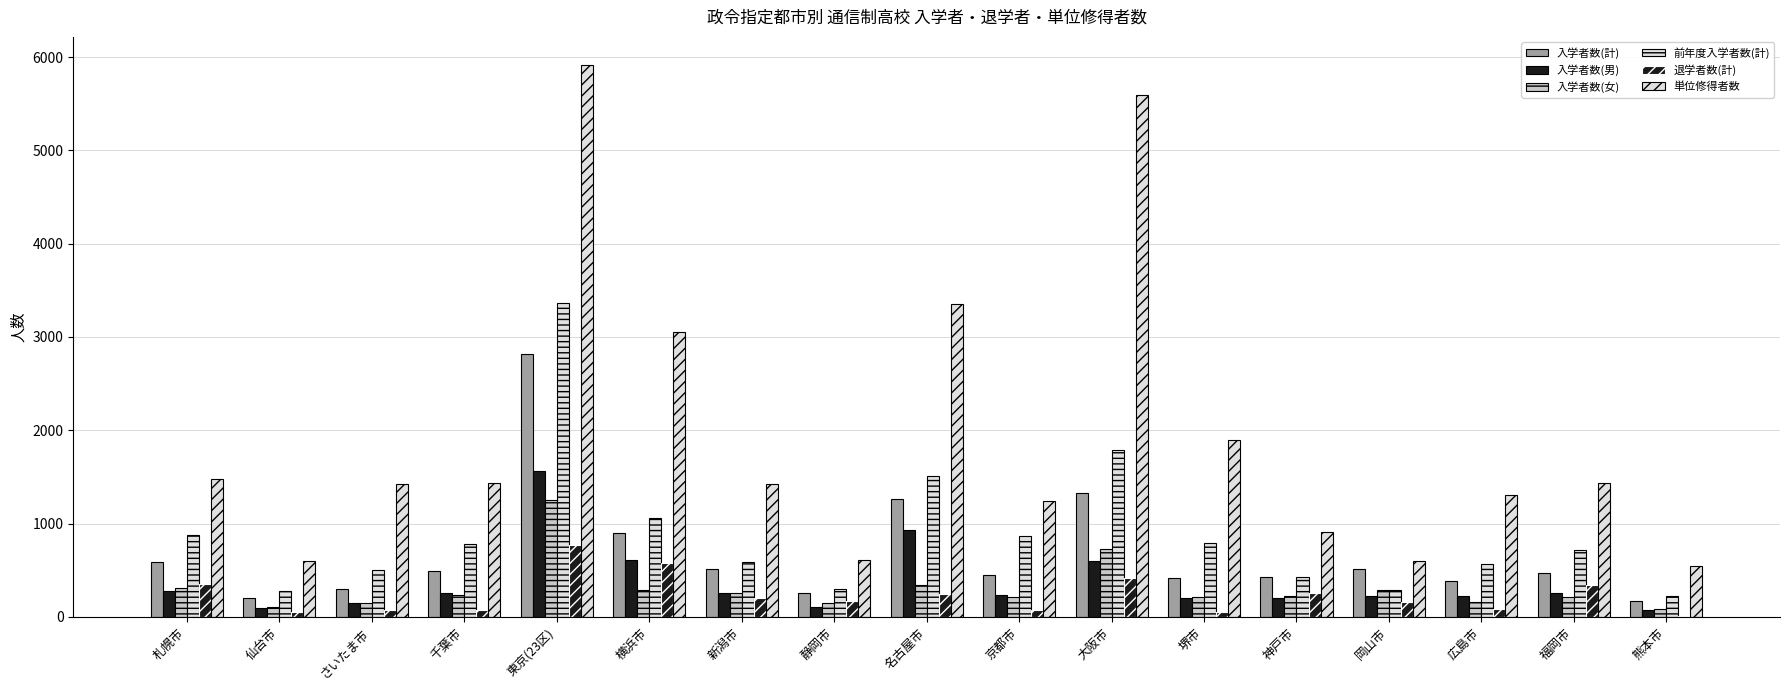

Reading right to left, list all the values displayed in this chart.

入学者数(計): 熊本市=165	福岡市=470	広島市=382	岡山市=508	神戸市=425	堺市=421	大阪市=1326	京都市=448	名古屋市=1263	静岡市=255	新潟市=516	横浜市=895	東京(23区)=2818	千葉市=487	さいたま市=299	仙台市=200	札幌市=583
入学者数(男): 熊本市=78	福岡市=253	広島市=226	岡山市=223	神戸市=204	堺市=205	大阪市=597	京都市=237	名古屋市=926	静岡市=107	新潟市=261	横浜市=608	東京(23区)=1561	千葉市=255	さいたま市=145	仙台市=92	札幌市=273
入学者数(女): 熊本市=87	福岡市=217	広島市=156	岡山市=285	神戸市=221	堺市=216	大阪市=729	京都市=211	名古屋市=337	静岡市=148	新潟市=255	横浜市=287	東京(23区)=1257	千葉市=232	さいたま市=154	仙台市=108	札幌市=310
前年度入学者数(計): 熊本市=223	福岡市=719	広島市=567	岡山市=286	神戸市=423	堺市=797	大阪市=1784	京都市=867	名古屋市=1515	静岡市=298	新潟市=584	横浜市=1061	東京(23区)=3367	千葉市=780	さいたま市=501	仙台市=281	札幌市=875
退学者数(計): 熊本市=9	福岡市=344	広島市=85	岡山市=158	神戸市=259	堺市=53	大阪市=418	京都市=79	名古屋市=241	静岡市=174	新潟市=206	横浜市=576	東京(23区)=769	千葉市=78	さいたま市=70	仙台市=50	札幌市=357
単位修得者数: 熊本市=547	福岡市=1431	広島市=1307	岡山市=596	神戸市=907	堺市=1899	大阪市=5595	京都市=1244	名古屋市=3357	静岡市=610	新潟市=1419	横浜市=3051	東京(23区)=5920	千葉市=1430	さいたま市=1429	仙台市=596	札幌市=1477